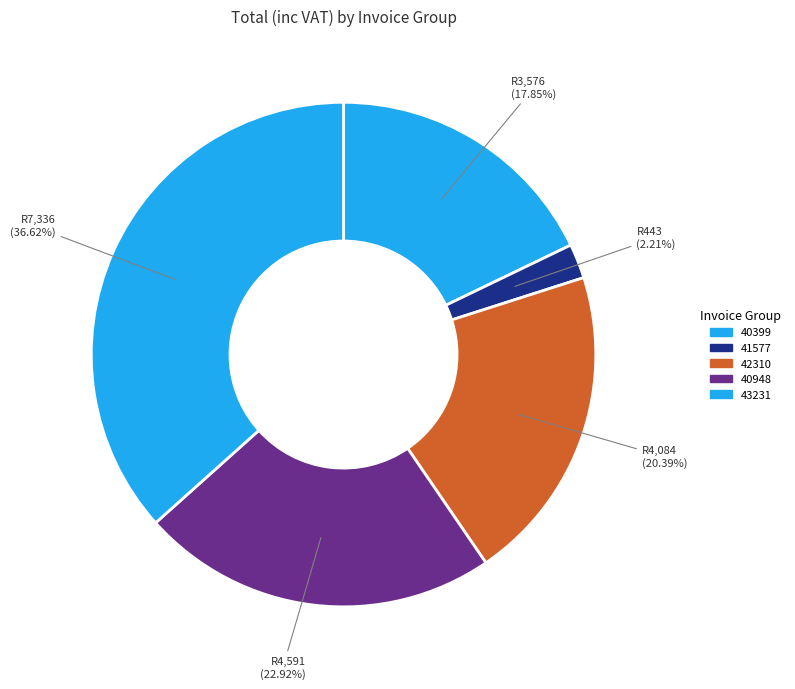

How many slices are in this pie chart?

5